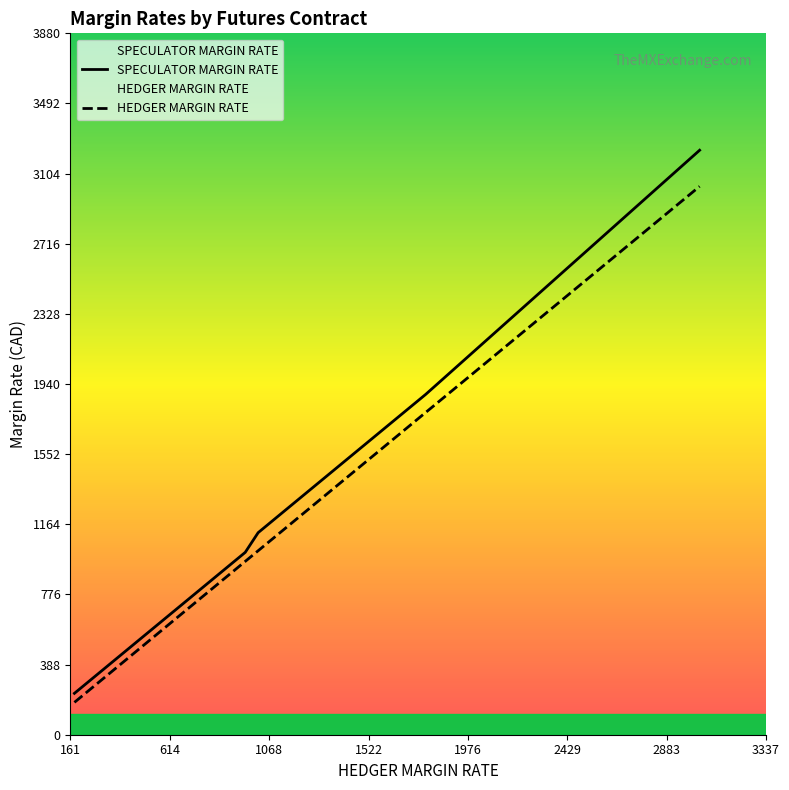

True or false: SPECULATOR MARGIN RATE and HEDGER MARGIN RATE intersect in this chart.

False